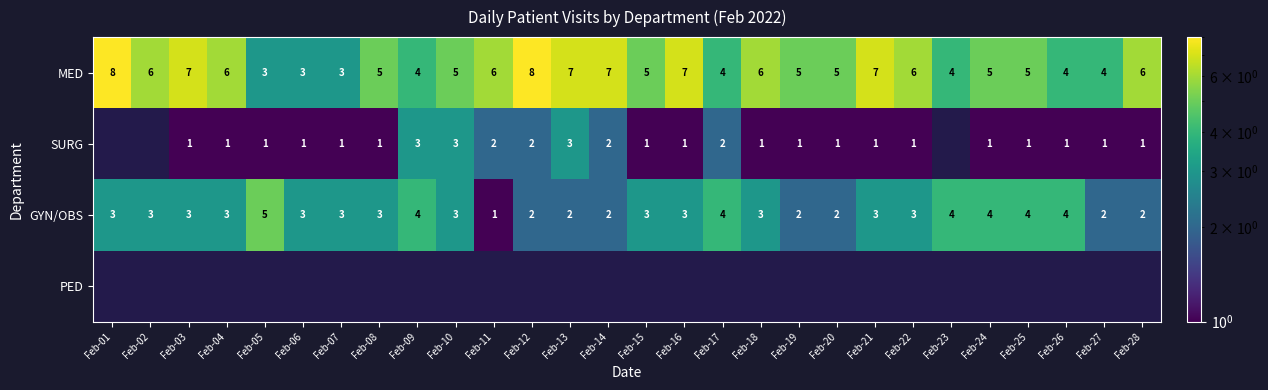

At which label is SURG closest to 1?

Feb-03